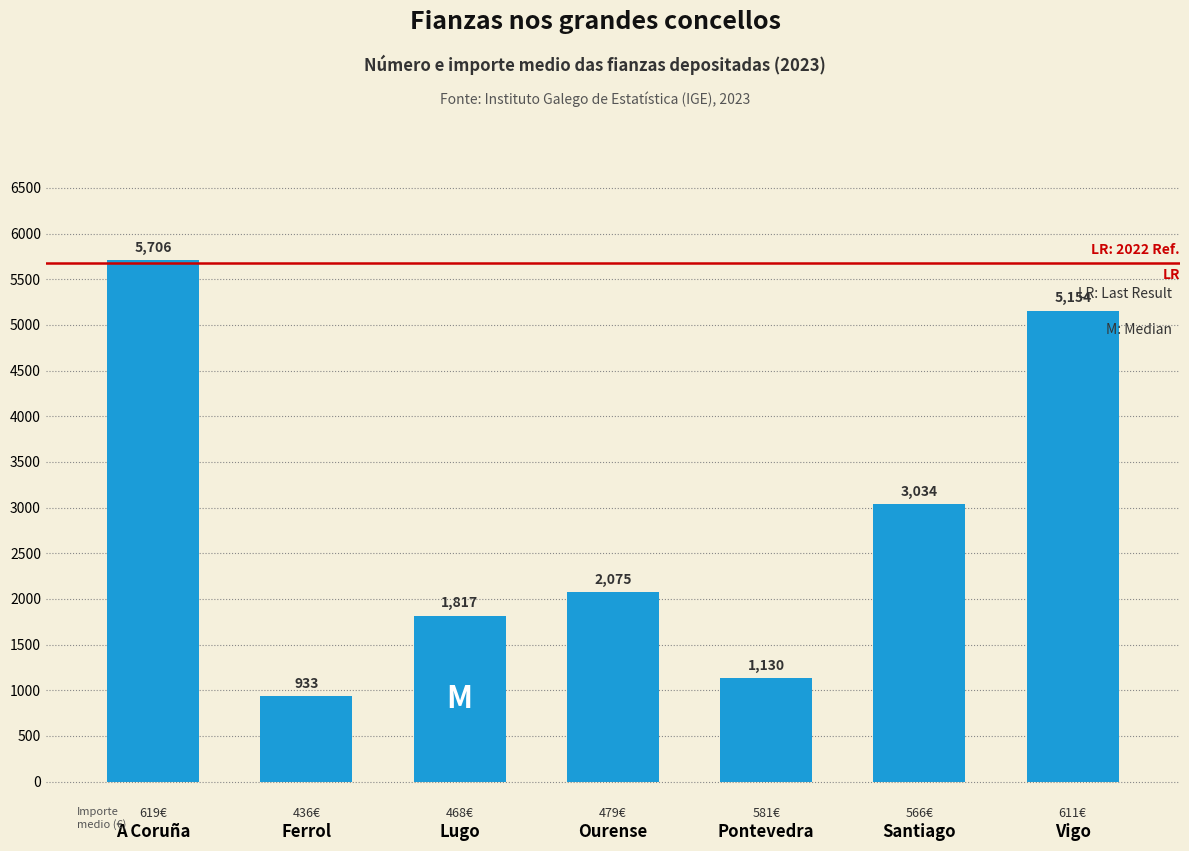

Reading right to left, extract all data points from this chart.

5154	3034	1130	2075	1817	933	5706